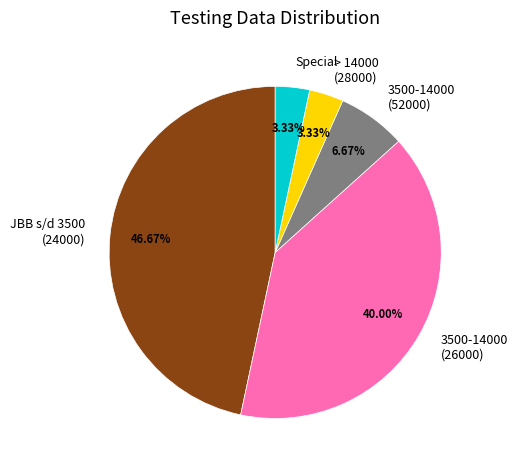

How many segments does this pie chart have?

5